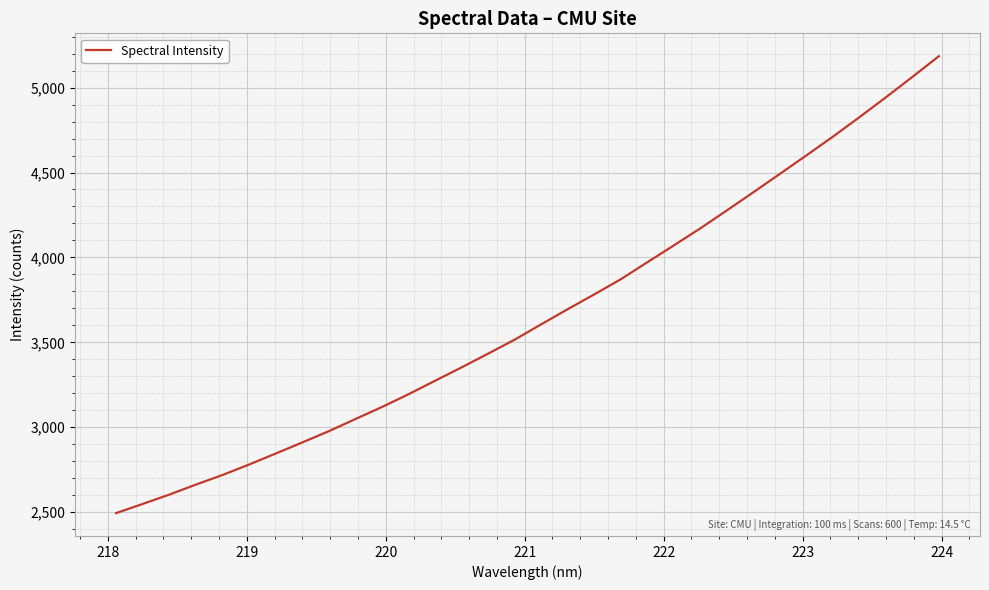

What is the smallest value displayed?

2494.2